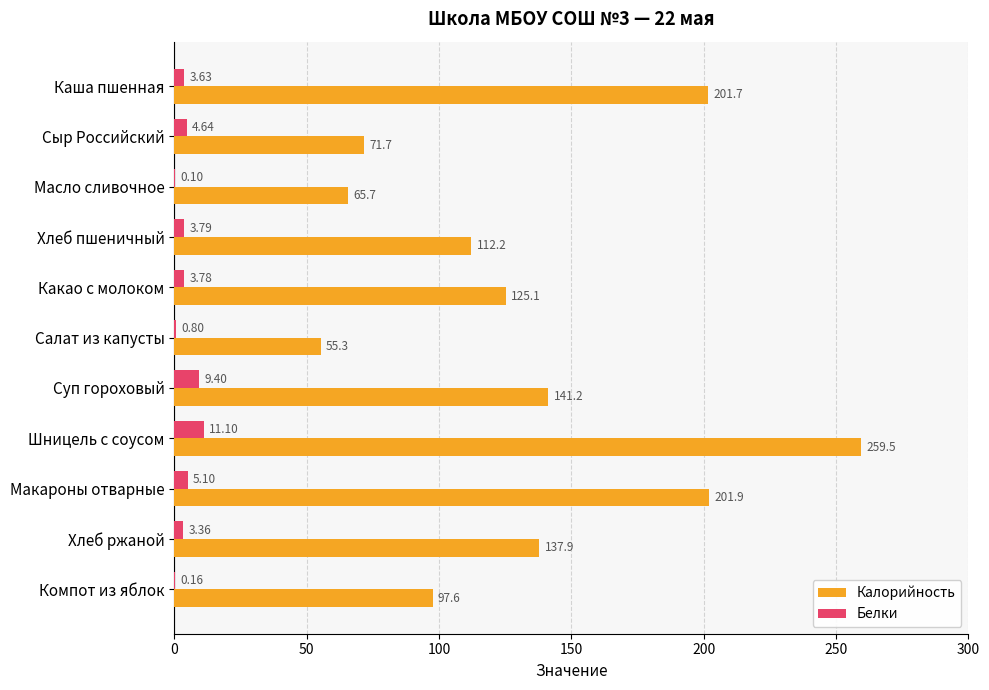

What is the sum of the Калорийность values at Шницель с соусом and Салат из капусты?

314.8